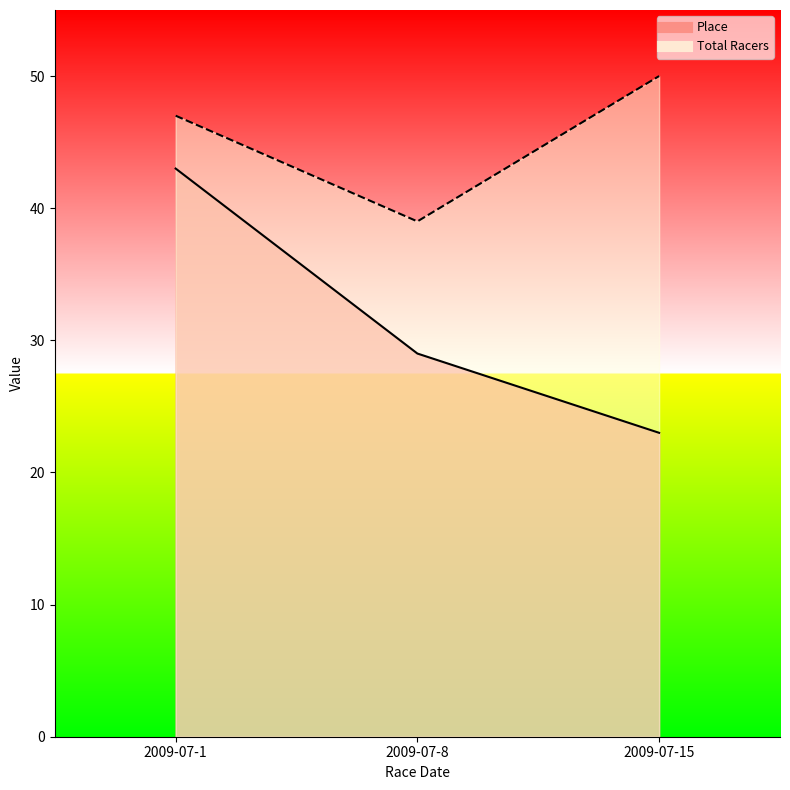

Between 2009-07-8 and 2009-07-1, which is larger?

2009-07-1